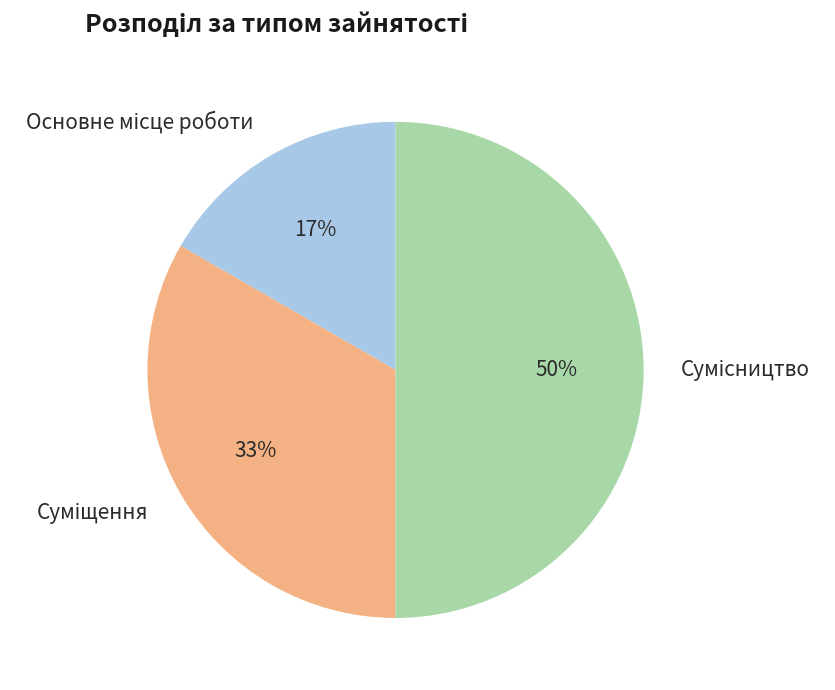

To the nearest percent, what is the difference between the largest and smallest slice percentages?

33%